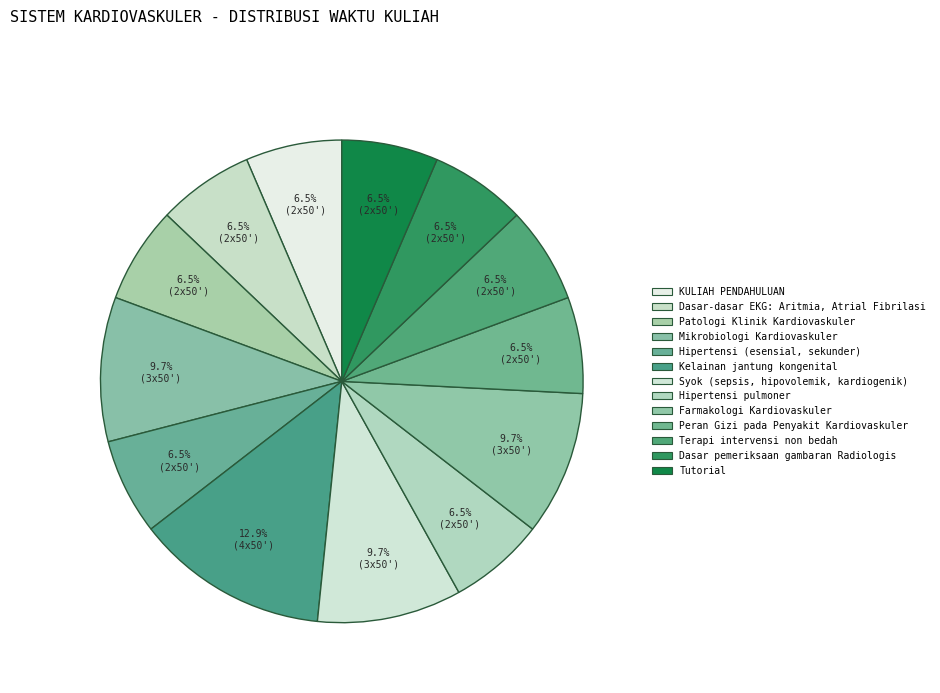

To the nearest percent, what percentage of the pie is Dasar pemeriksaan gambaran Radiologis?

6%